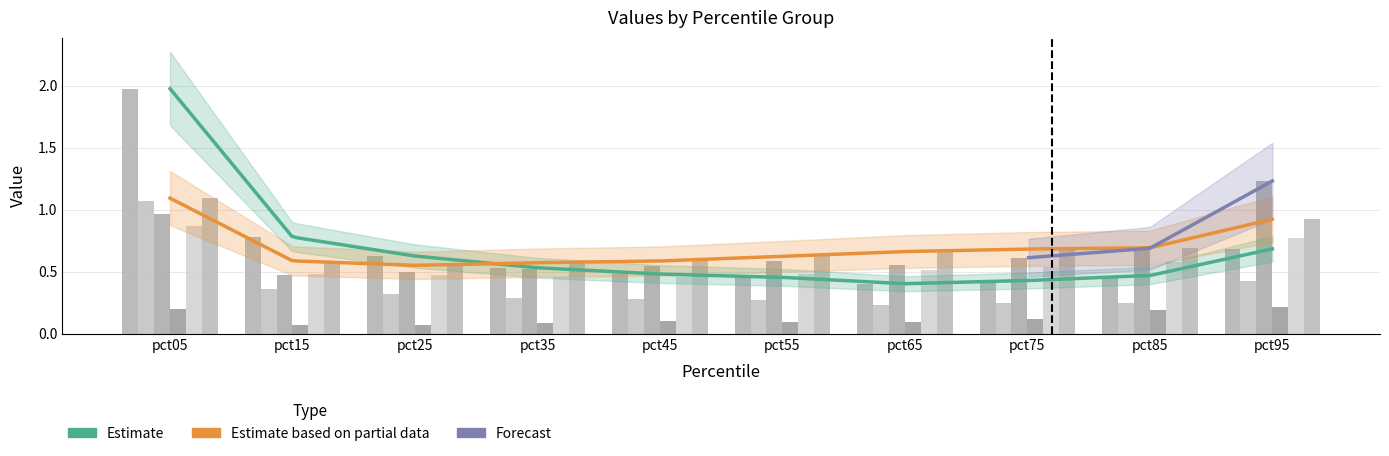

Reading right to left, transcribe all the data shown in this chart.

Jan: pct95=0.7	pct85=0.5	pct75=0.4	pct65=0.4	pct55=0.5	pct45=0.5	pct35=0.5	pct25=0.6	pct15=0.8	pct05=2.0
Feb: pct95=0.4	pct85=0.2	pct75=0.2	pct65=0.2	pct55=0.3	pct45=0.3	pct35=0.3	pct25=0.3	pct15=0.4	pct05=1.1
Mar: pct95=1.2	pct85=0.7	pct75=0.6	pct65=0.6	pct55=0.6	pct45=0.5	pct35=0.5	pct25=0.5	pct15=0.5	pct05=1.0
Apr: pct95=0.2	pct85=0.2	pct75=0.1	pct65=0.1	pct55=0.1	pct45=0.1	pct35=0.1	pct25=0.1	pct15=0.1	pct05=0.2
May: pct95=0.8	pct85=0.6	pct75=0.5	pct65=0.5	pct55=0.5	pct45=0.5	pct35=0.5	pct25=0.5	pct15=0.5	pct05=0.9
Jun: pct95=0.9	pct85=0.7	pct75=0.7	pct65=0.7	pct55=0.6	pct45=0.6	pct35=0.6	pct25=0.6	pct15=0.6	pct05=1.1